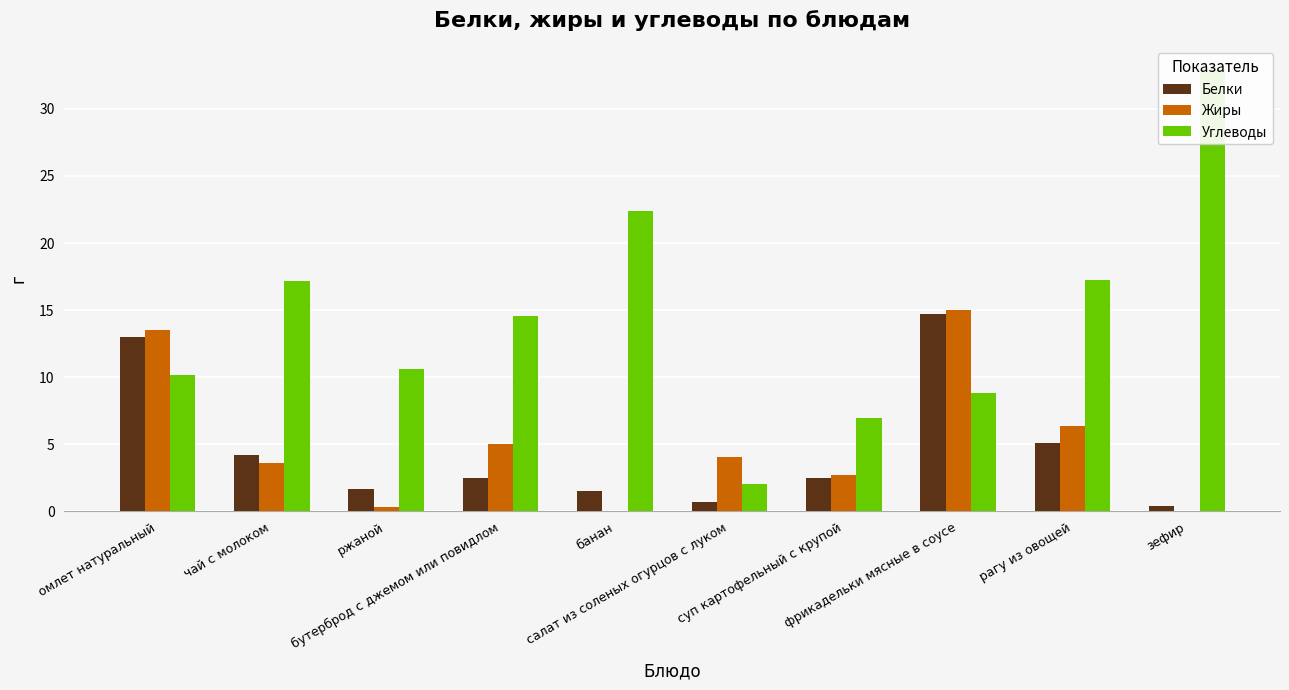

Between чай с молоком and суп картофельный с крупой, which series saw the biggest shift?

Углеводы